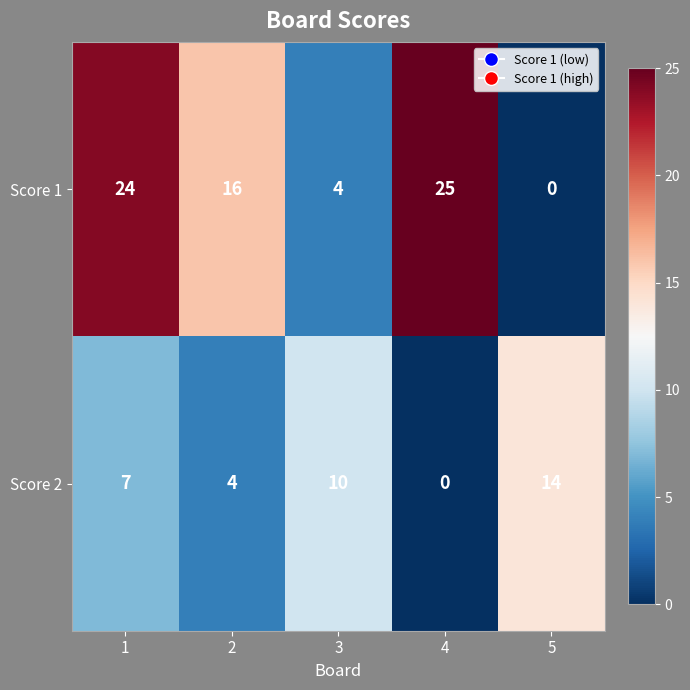

What is the average value of the Score 2 series?

7